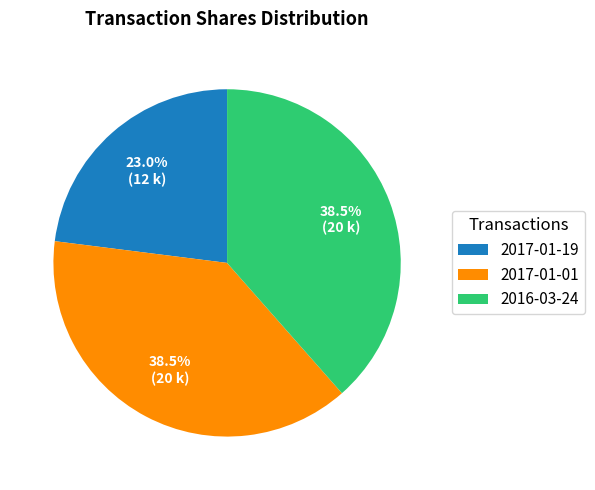

Do 2016-03-24 and 2017-01-01 together represent more than half of the pie?

Yes